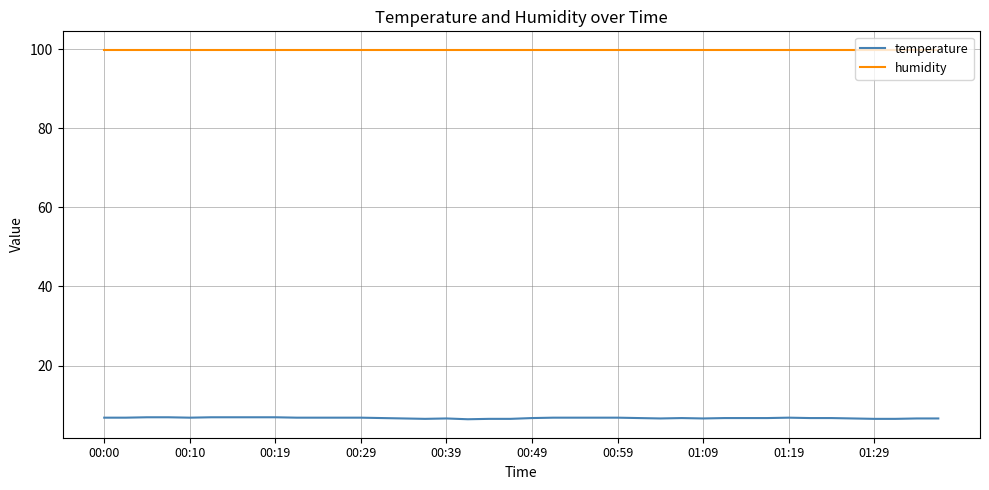

Which series has the largest total across all categories?

humidity